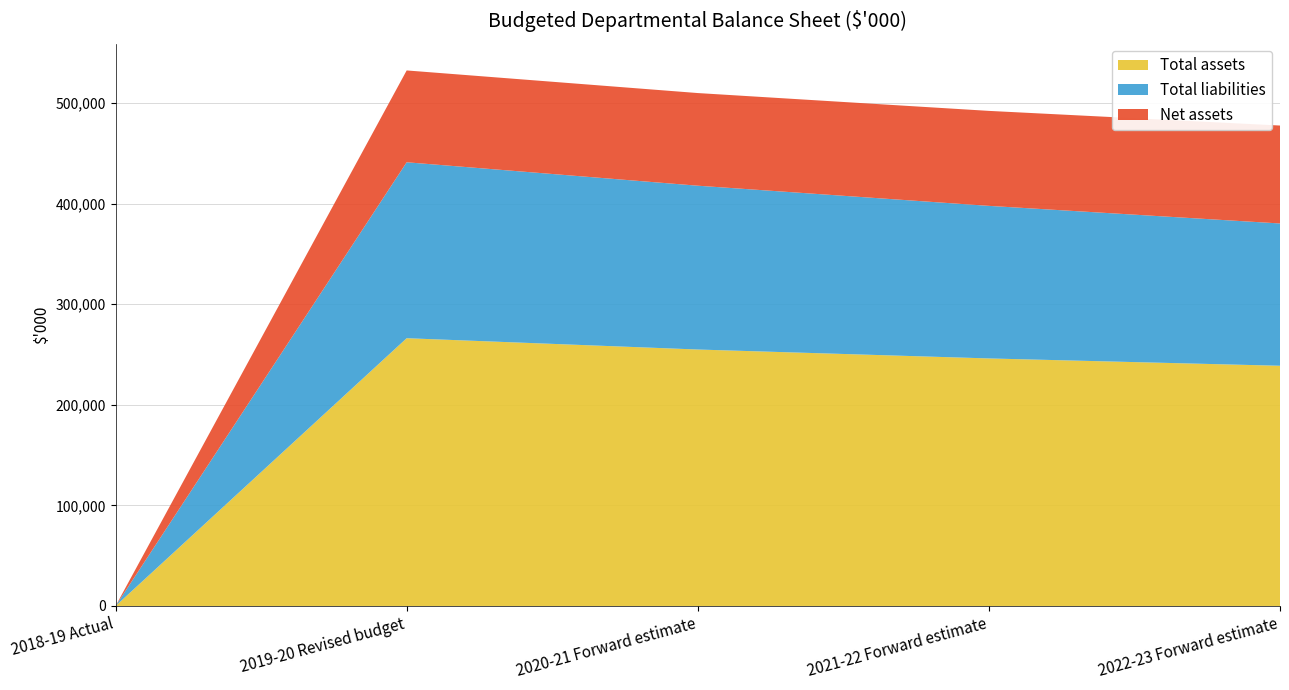

Reading left to right, extract all data points from this chart.

Total assets: 0	266237	254995	246130	238846
Total liabilities: 0	174940	162877	151699	141483
Net assets: 0	91297	92118	94431	97363